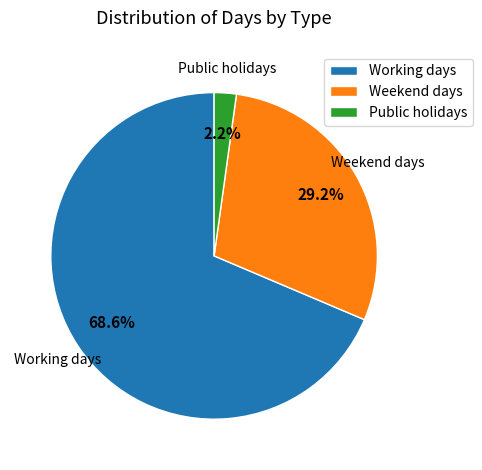

Which slice is the largest?

Working days